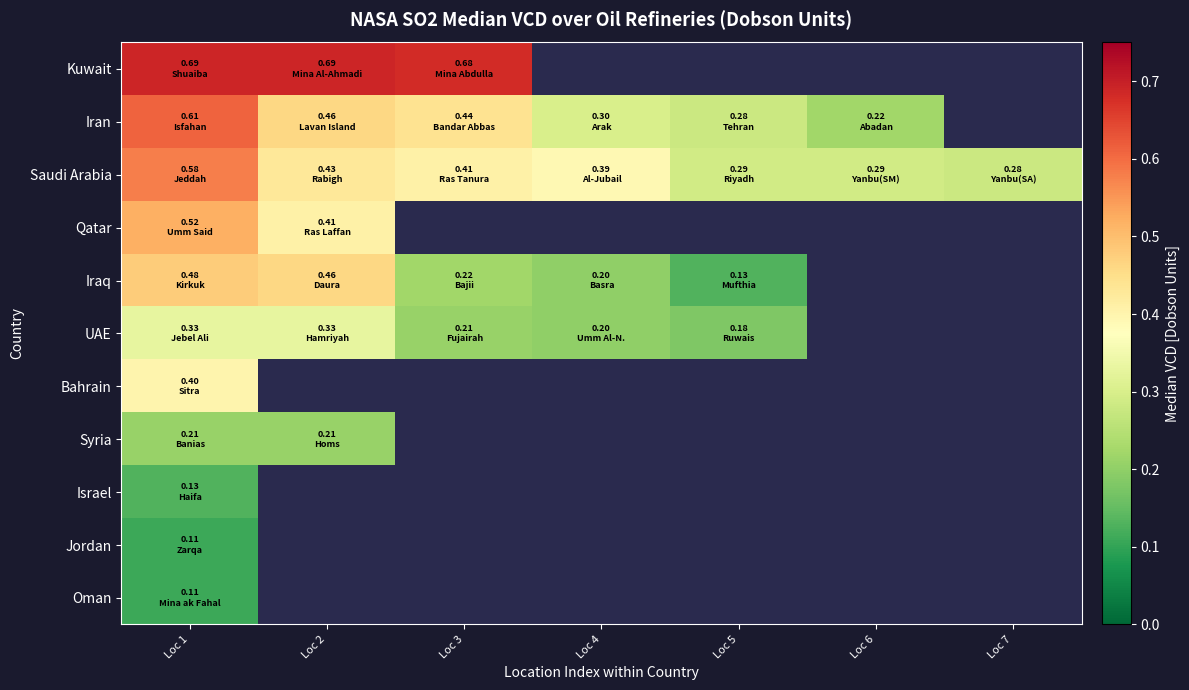

At which category is the sum across all series the highest?

Loc 1